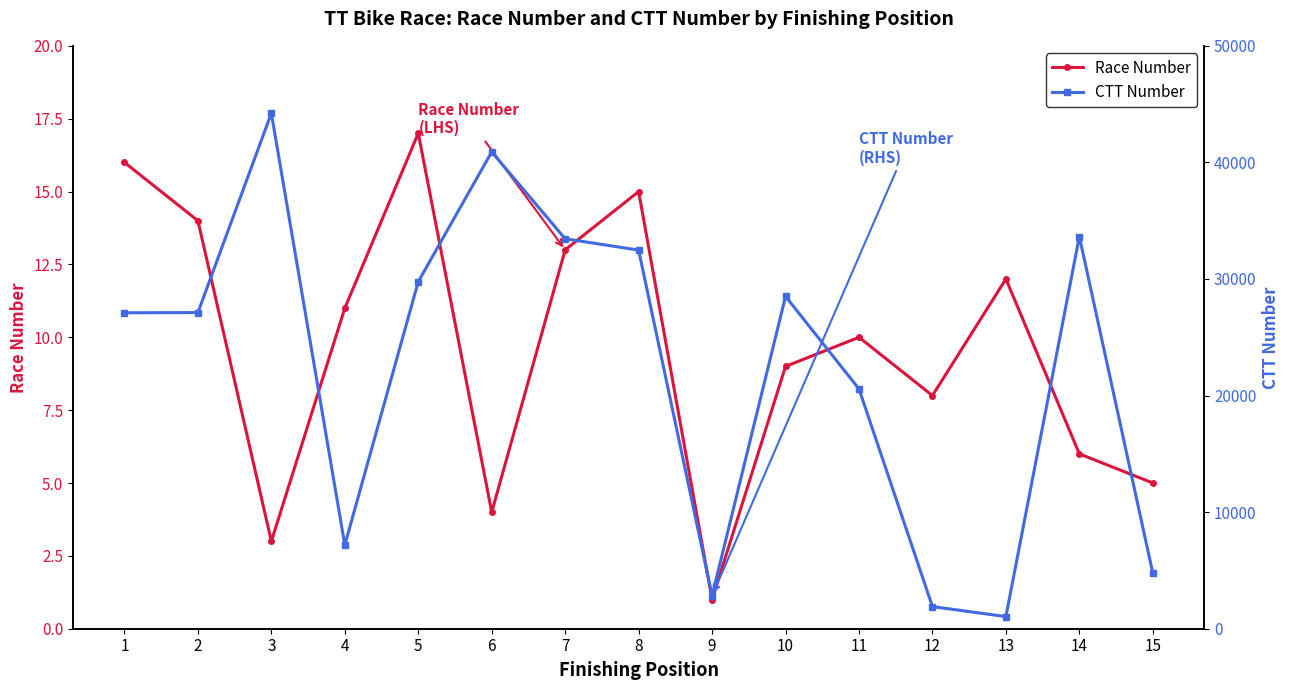

Is it true that CTT Number equals 1059 at 15?

False